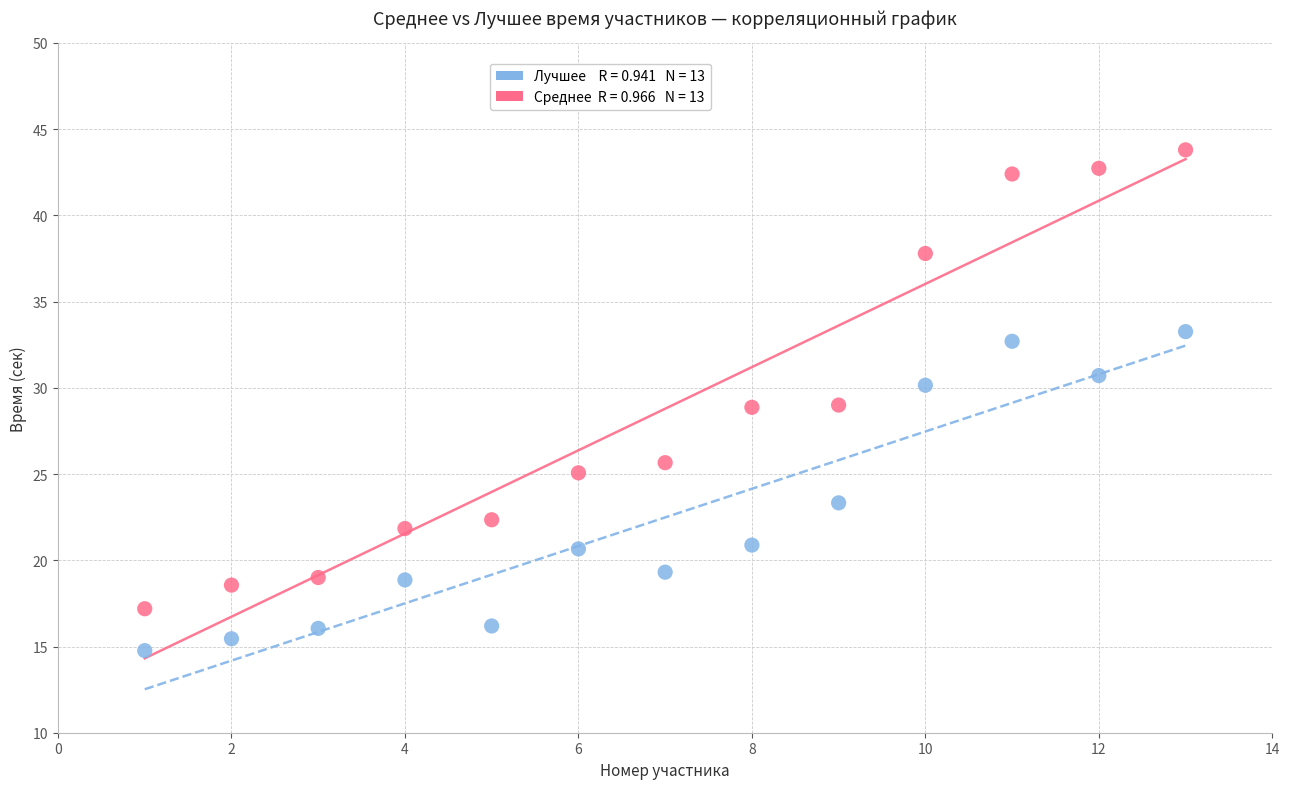

Across all data points, what is the range of X values (max minus min)?

12.0